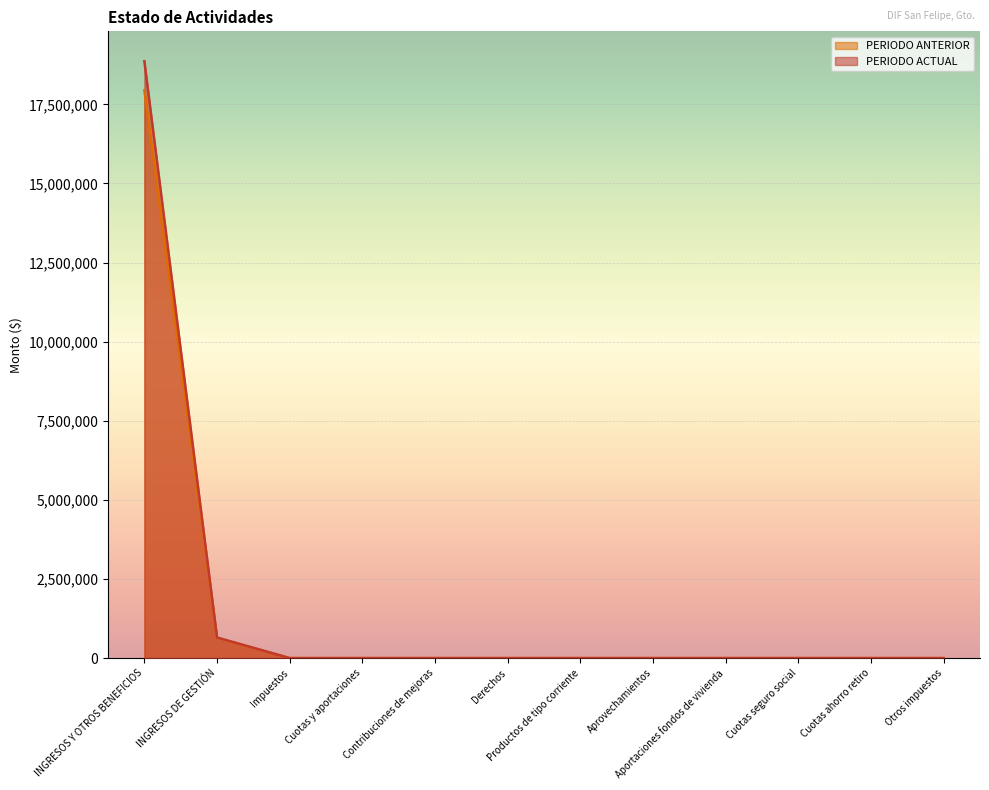

Reading right to left, extract all data points from this chart.

PERIODO ACTUAL: 0.0	0.0	0.0	0.0	0.0	0.0	0.0	0.0	0.0	0.0	650347.1	18863262.5
PERIODO ANTERIOR: 0.0	0.0	0.0	0.0	0.0	0.0	0.0	0.0	0.0	0.0	638559.7	17942909.4